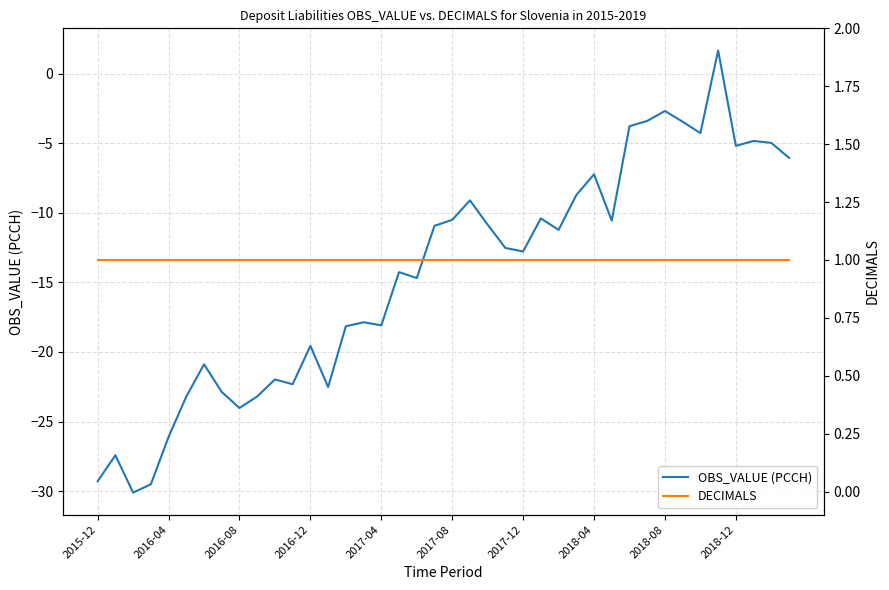

The value of OBS_VALUE (PCCH) at 2018-12 is -5.2. True or false?

True